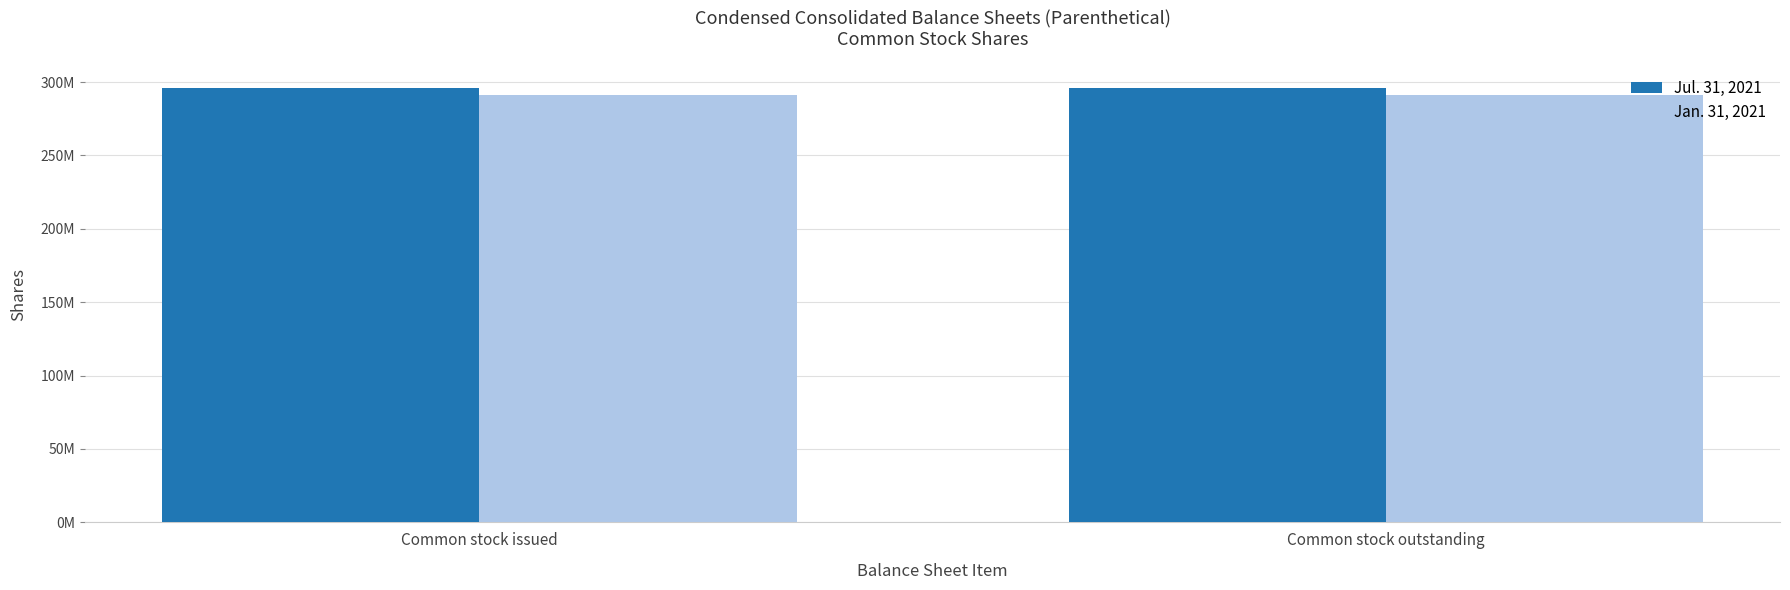

What position from the right is Common stock outstanding?

1